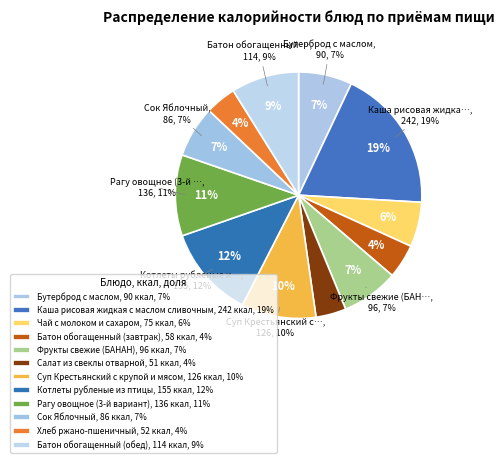

Rank the categories by value from highest to lowest.

Каша рисовая жидкая с маслом сливочным, Котлеты рубленые из птицы, Рагу овощное (3-й вариант), Суп Крестьянский с крупой и мясом, Батон обогащенный (обед), Фрукты свежие (БАНАН), Бутерброд с маслом, Сок Яблочный, Чай с молоком и сахаром, Батон обогащенный (завтрак), Хлеб ржано-пшеничный, Салат из свеклы отварной